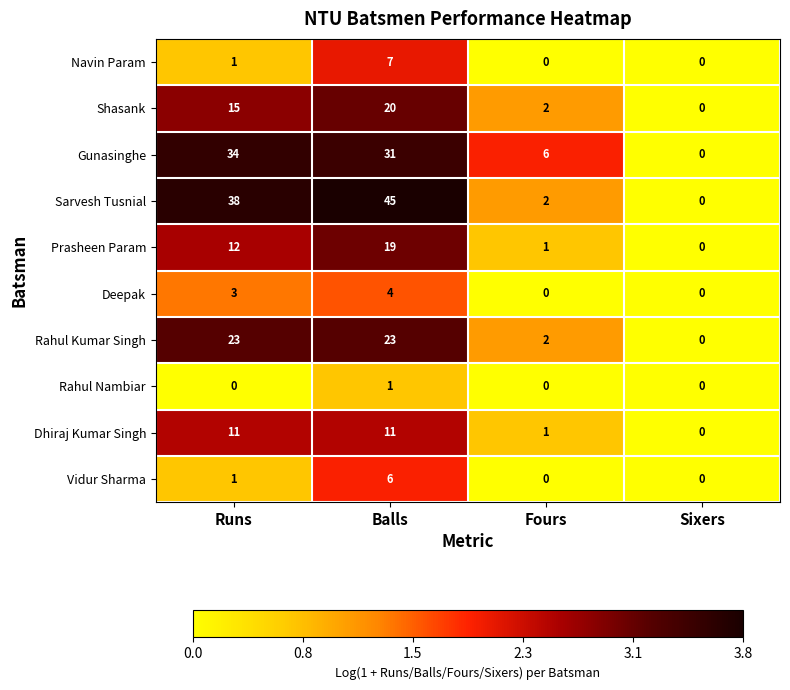

How many distinct data groups are displayed?

10